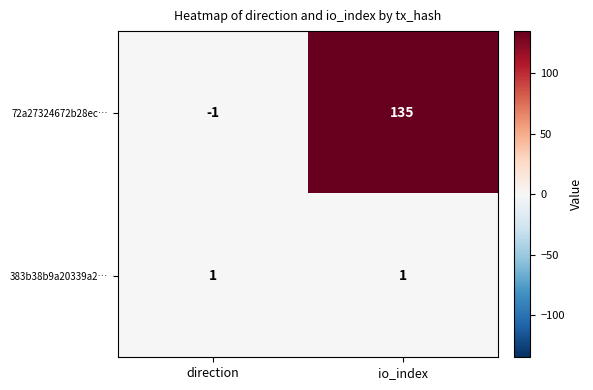

Which series changed the most between direction and io_index?

72a27324672b28ec…